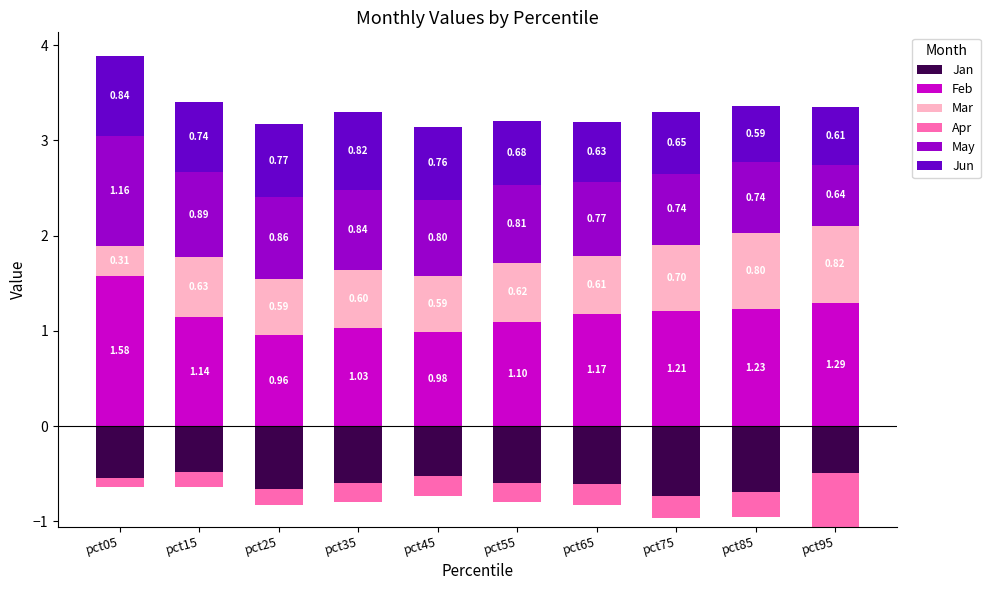

What is the difference between the maximum and minimum values in the Feb series?

0.6